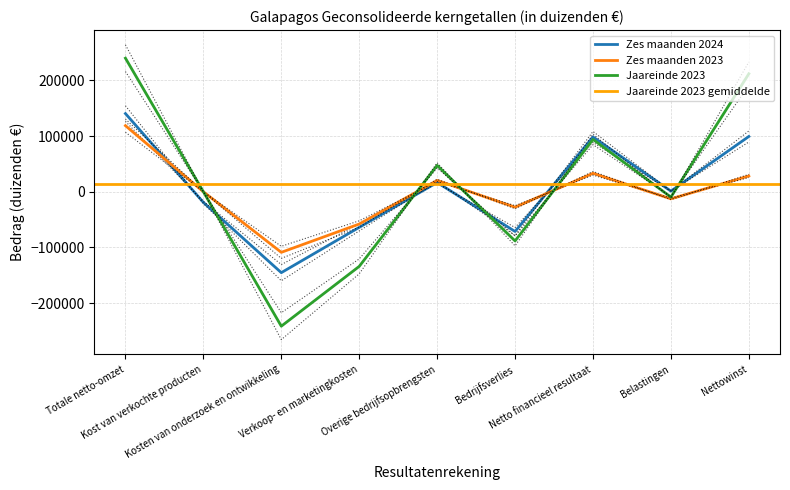

True or false: Zes maanden 2023 has a value of -132327.9 at Kost van verkochte producten.

False